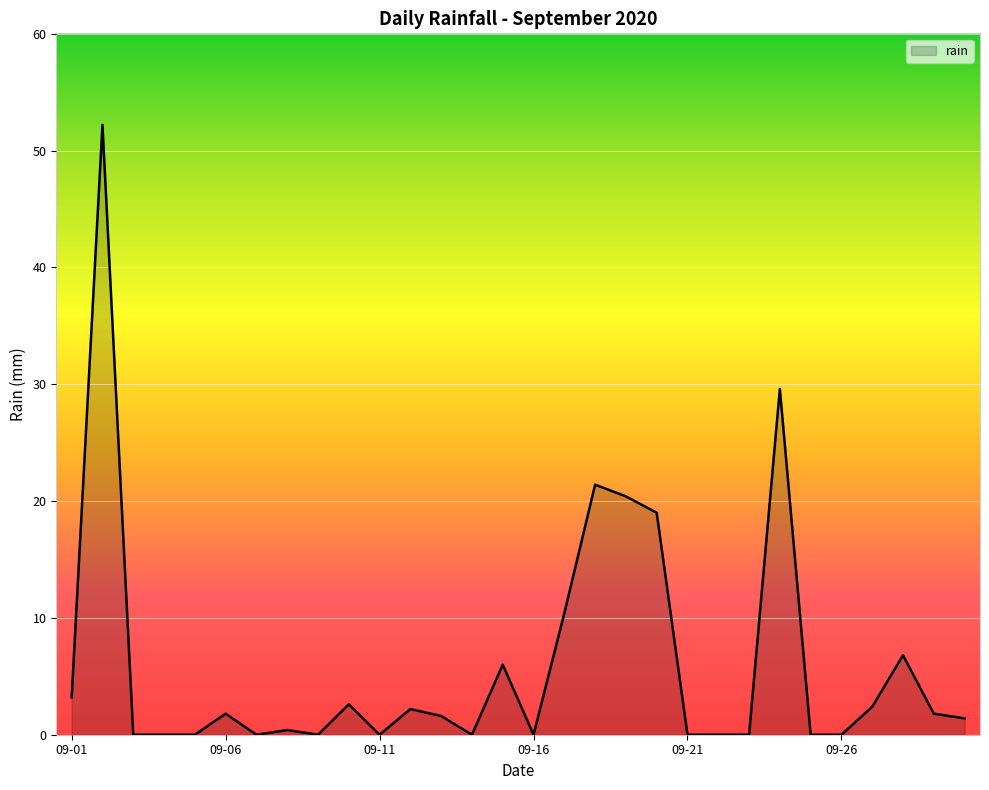

What is the maximum value shown in the chart?

52.2